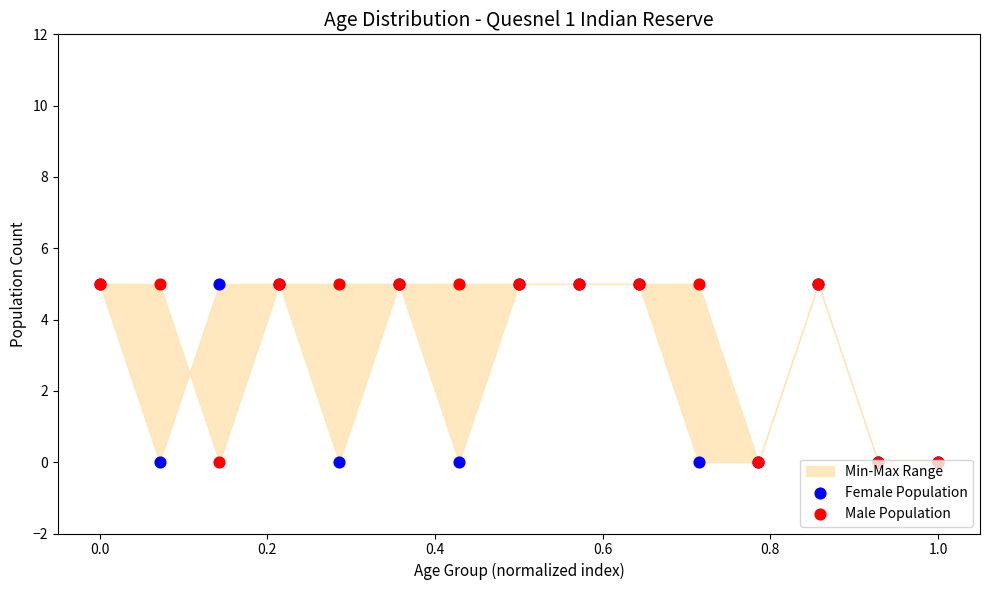

Which series reaches the minimum Y coordinate?

Female Population